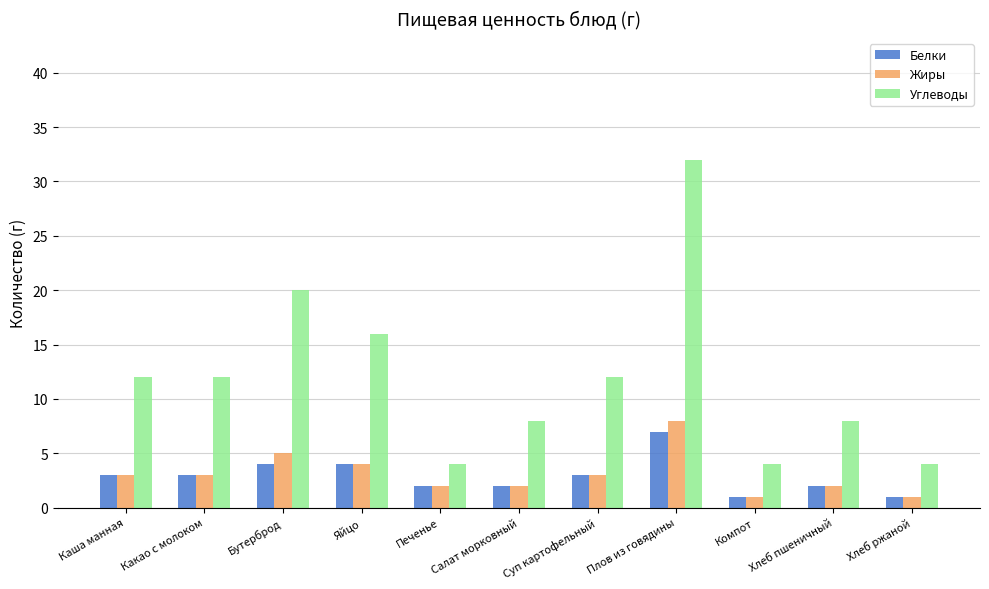

Which series has the widest spread of values?

Углеводы